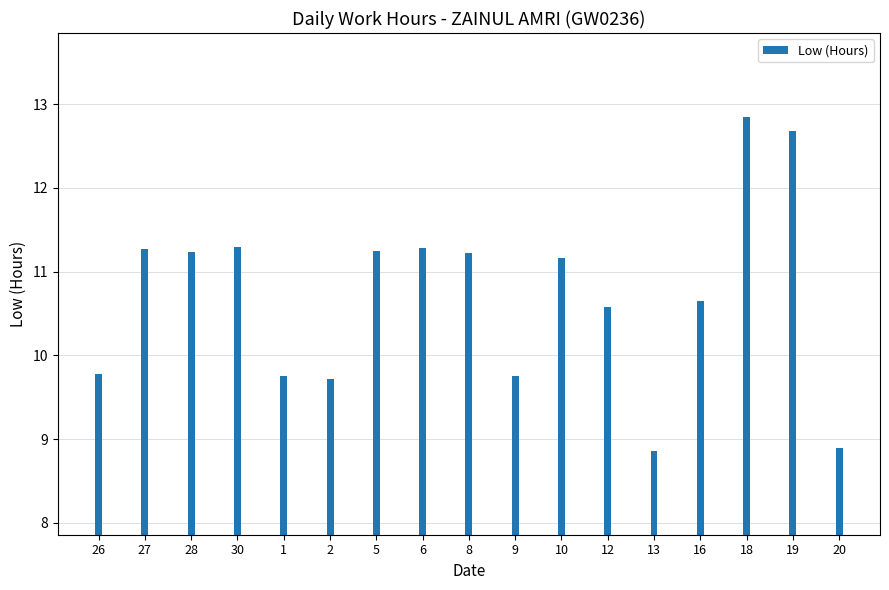

Which has a higher value, 2 or 18?

18